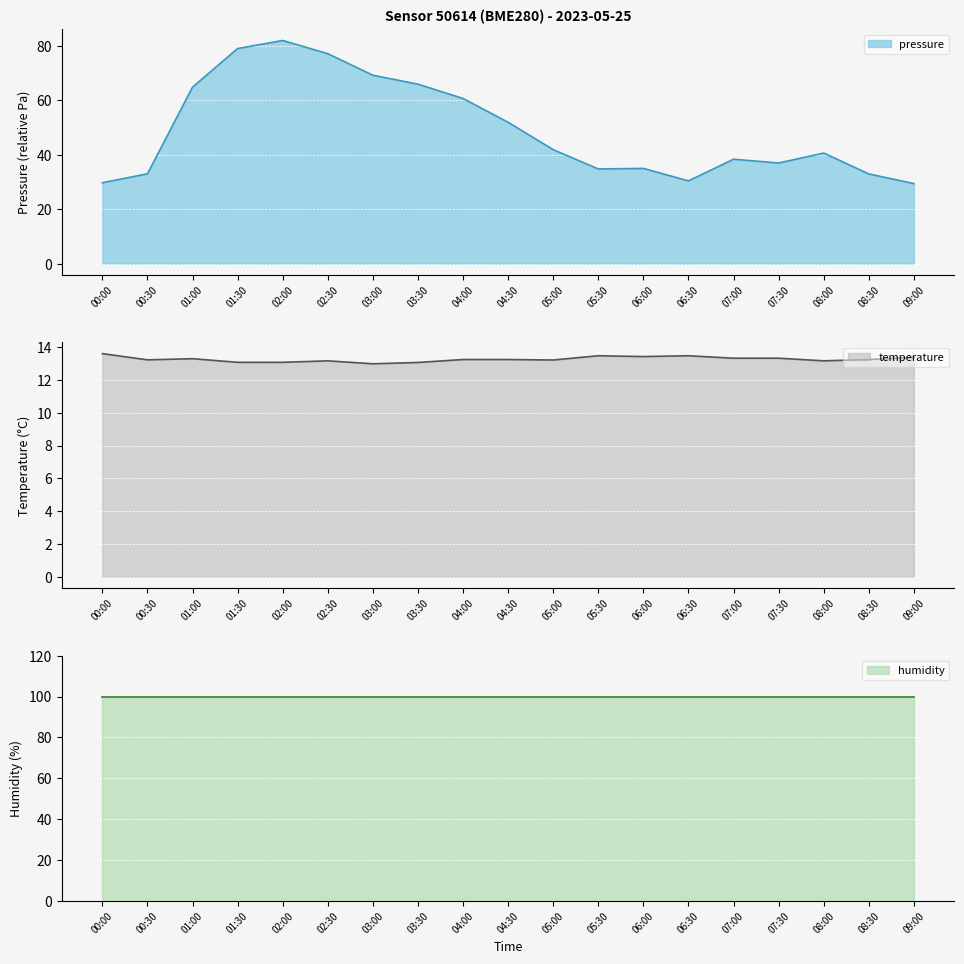

How many data points does each series have?

19